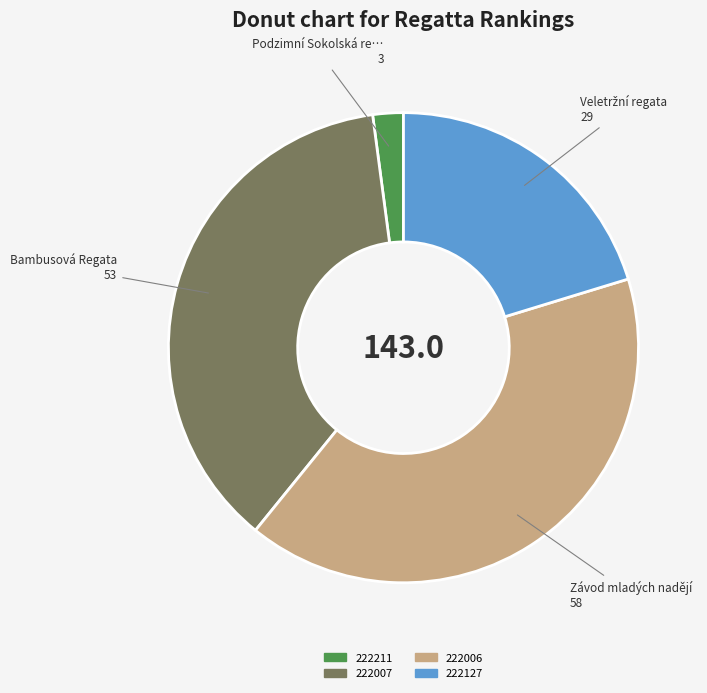

The 222006 slice represents 54% of the pie. True or false?

False